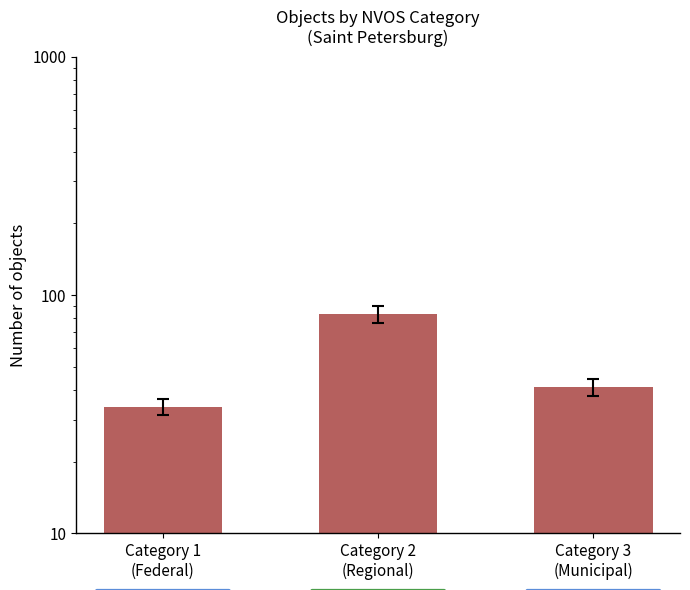

What is the difference between the values at Category 3
(Municipal) and Category 2
(Regional)?

42